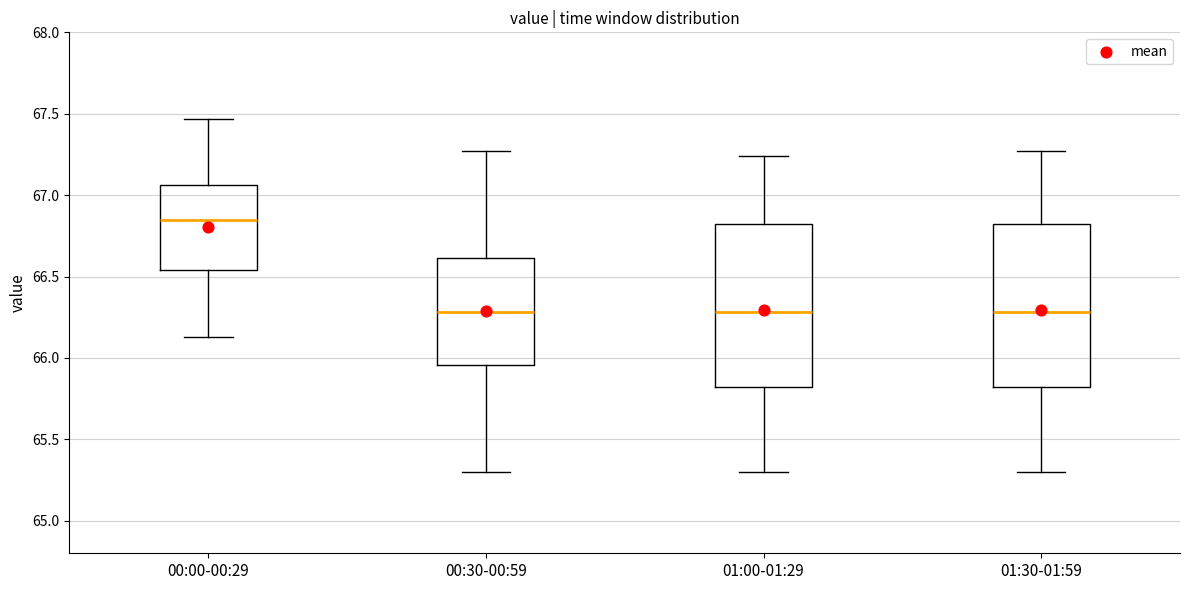

Where does the upper whisker of the box for 00:30-00:59 end on the y-axis? The values are not printed on the chart, so give them approximately, as read against the axis.

67.25